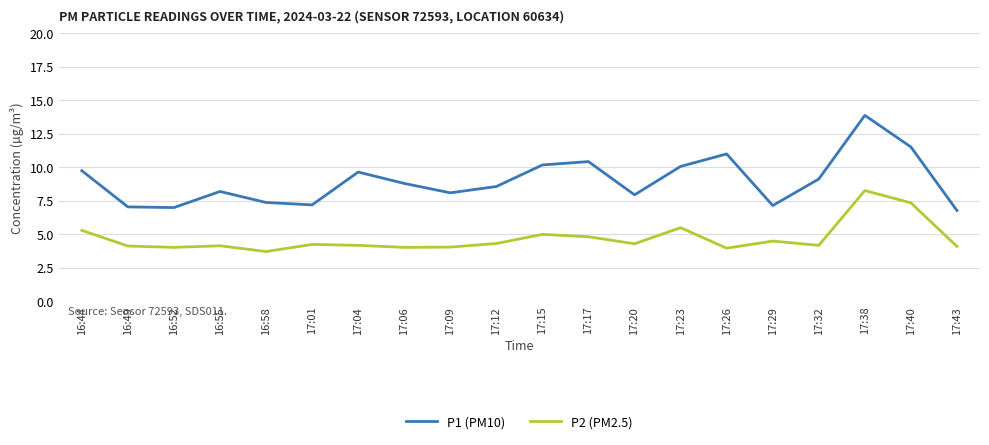

How many categories are shown in the chart?

20